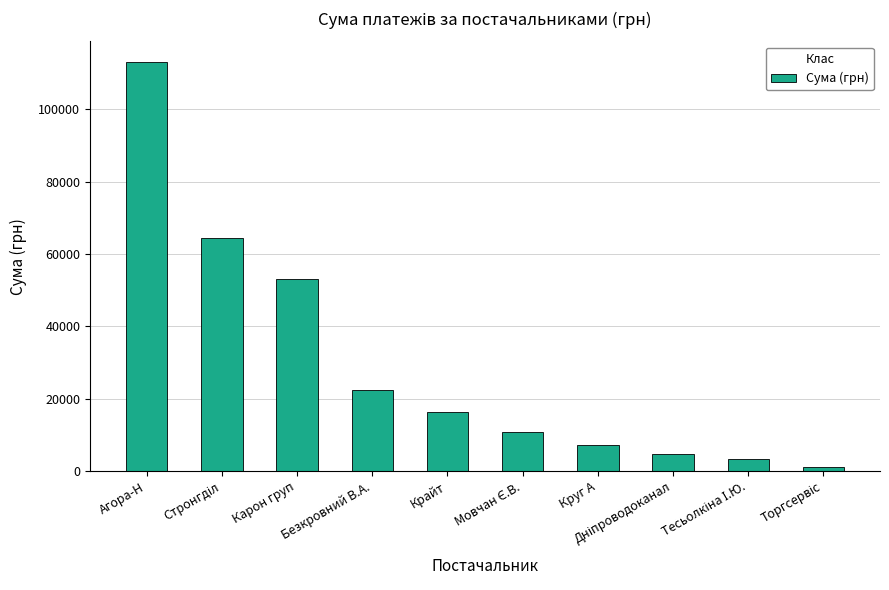

Reading left to right, what are all the values shown in this chart?

113075.3	64293.0	52936.8	22349.4	16282.1	10854.2	7185.4	4730.0	3387.1	1100.7